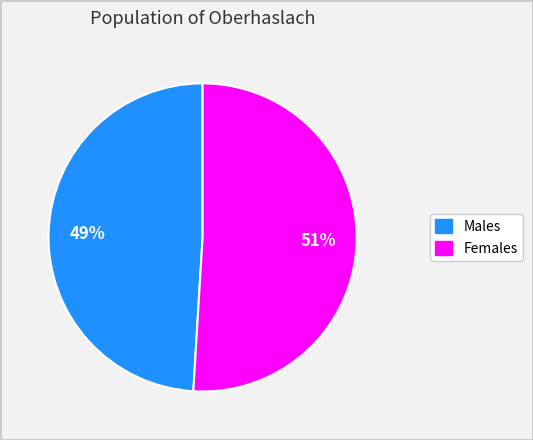

Is there a majority slice in this chart?

Yes